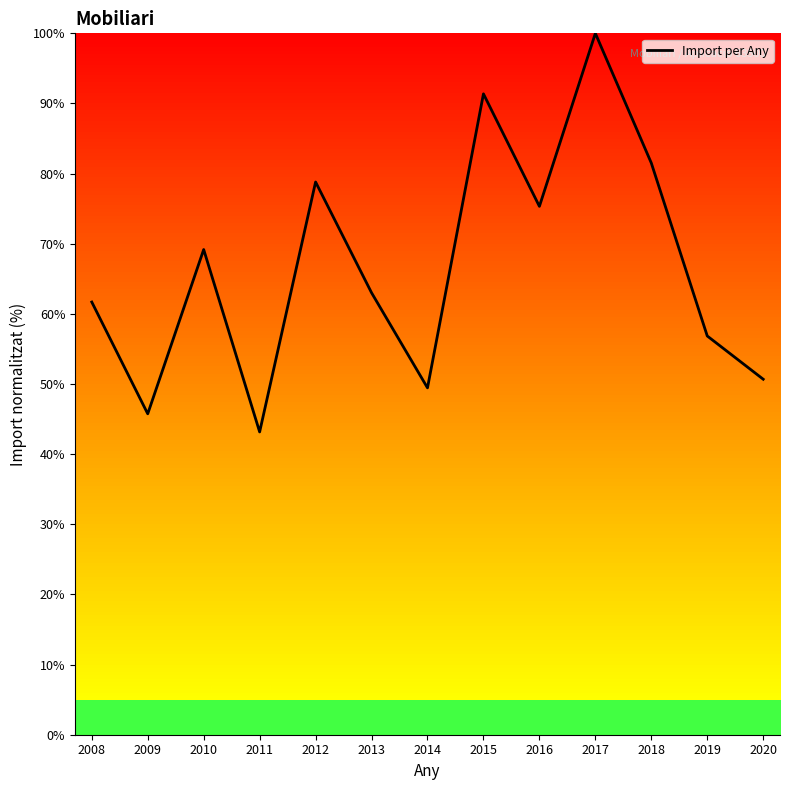

Rank the categories by value from lowest to highest.

2011, 2009, 2014, 2020, 2019, 2008, 2013, 2010, 2016, 2012, 2018, 2015, 2017